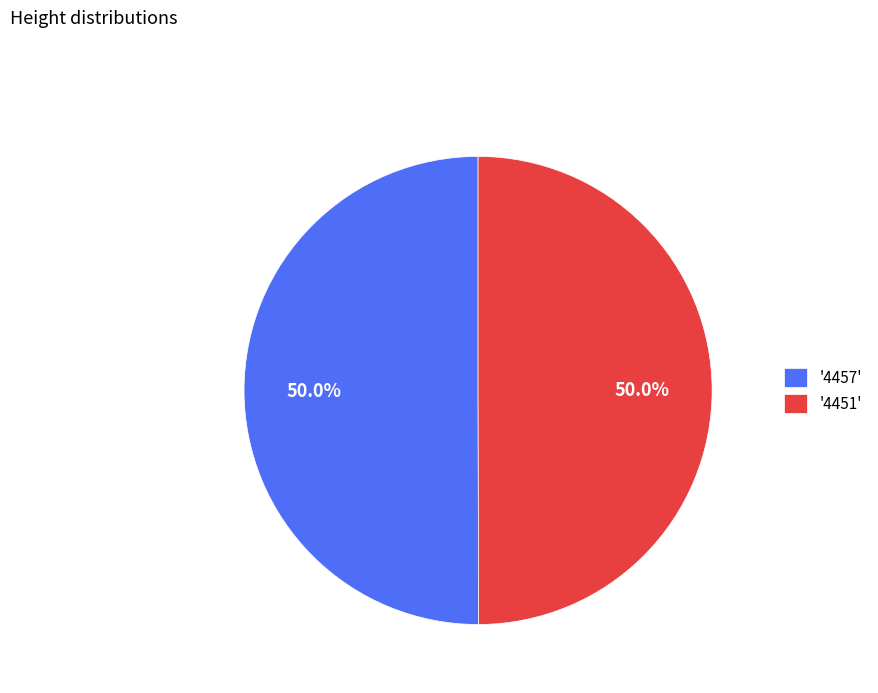

What is the total percentage of '4457' and '4451'?

100.0%